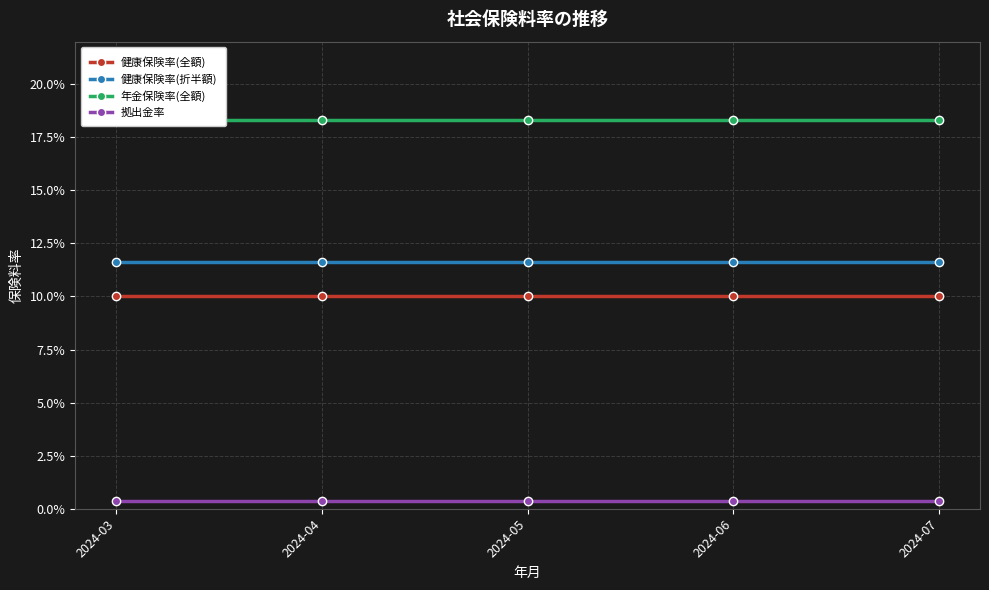

Rank the series by their maximum value, from highest to lowest.

年金保険率(全額), 健康保険率(折半額), 健康保険率(全額), 拠出金率